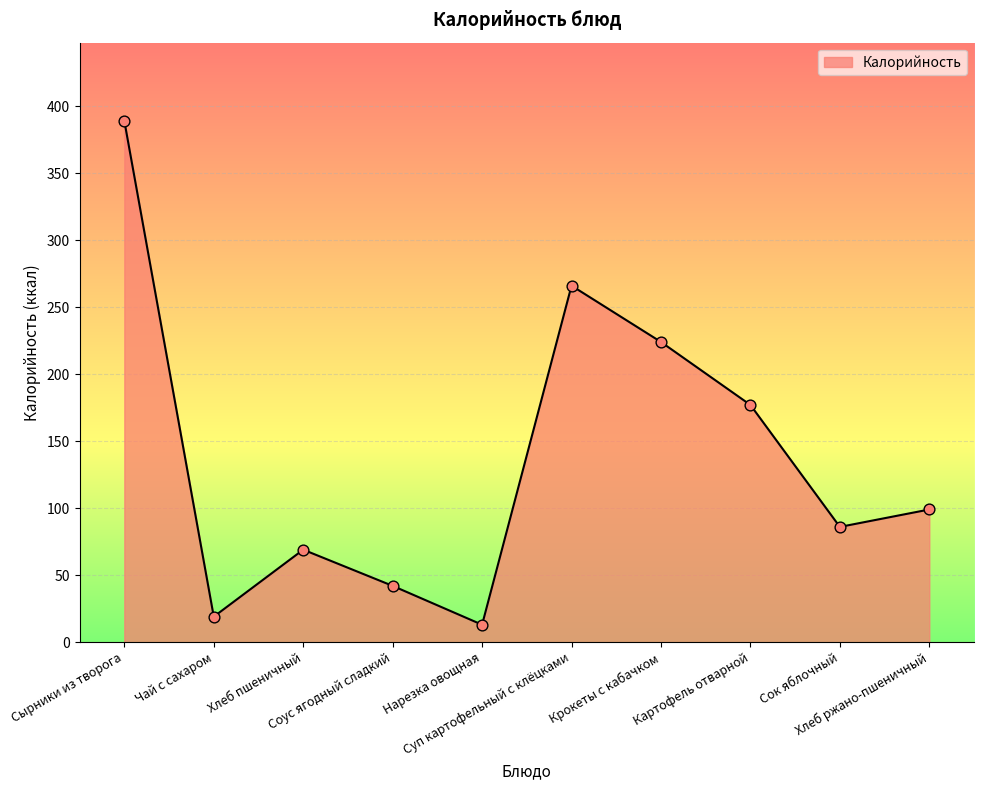

Approximately how many times larger is the value at Хлеб ржано-пшеничный compared to Соус ягодный сладкий?

2.4